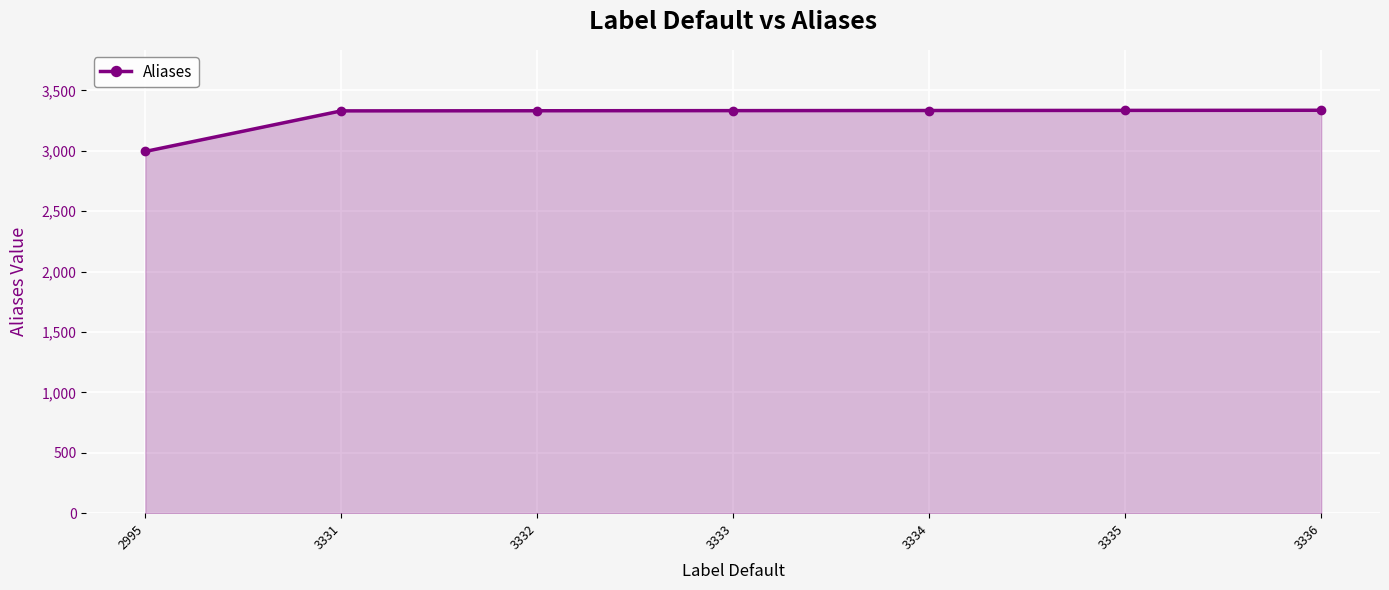

The chart shows a value of 1342 at 3331. True or false?

False